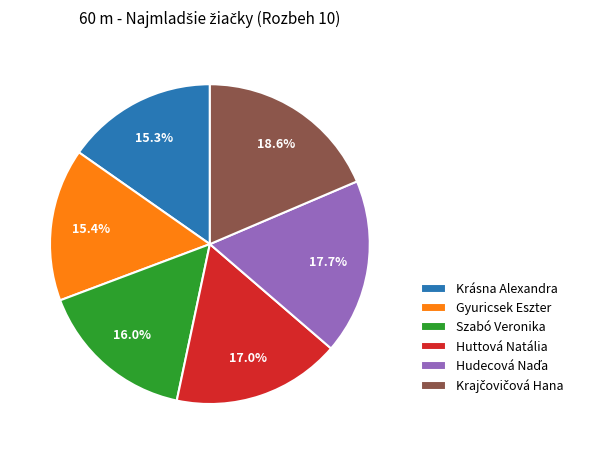

To the nearest percent, what is the average slice percentage?

17%